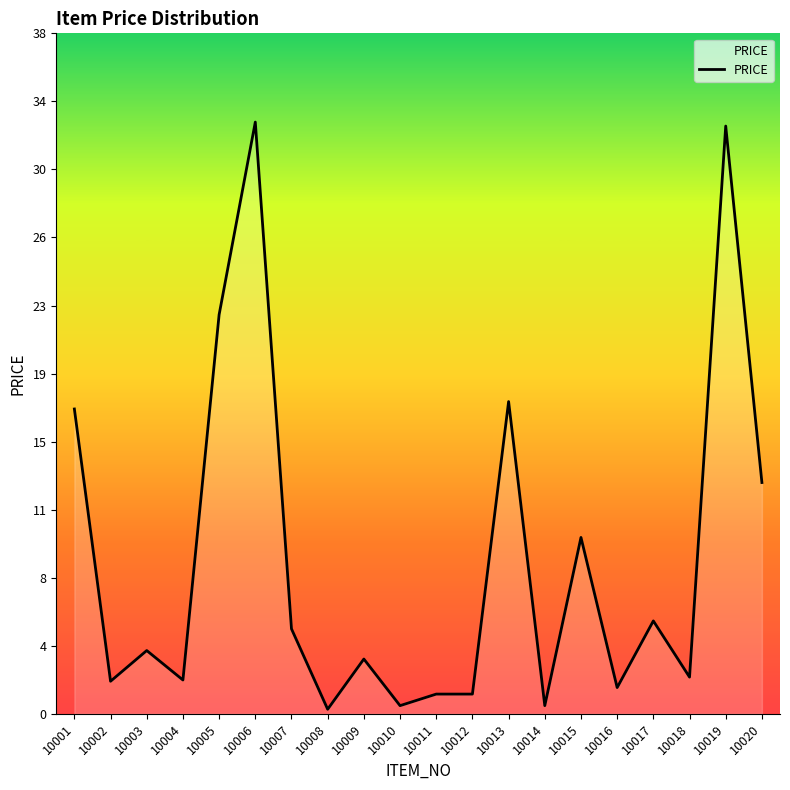

Rank the categories by value from highest to lowest.

10006, 10019, 10005, 10013, 10001, 10020, 10015, 10017, 10007, 10003, 10009, 10018, 10004, 10002, 10016, 10011, 10012, 10010, 10014, 10008